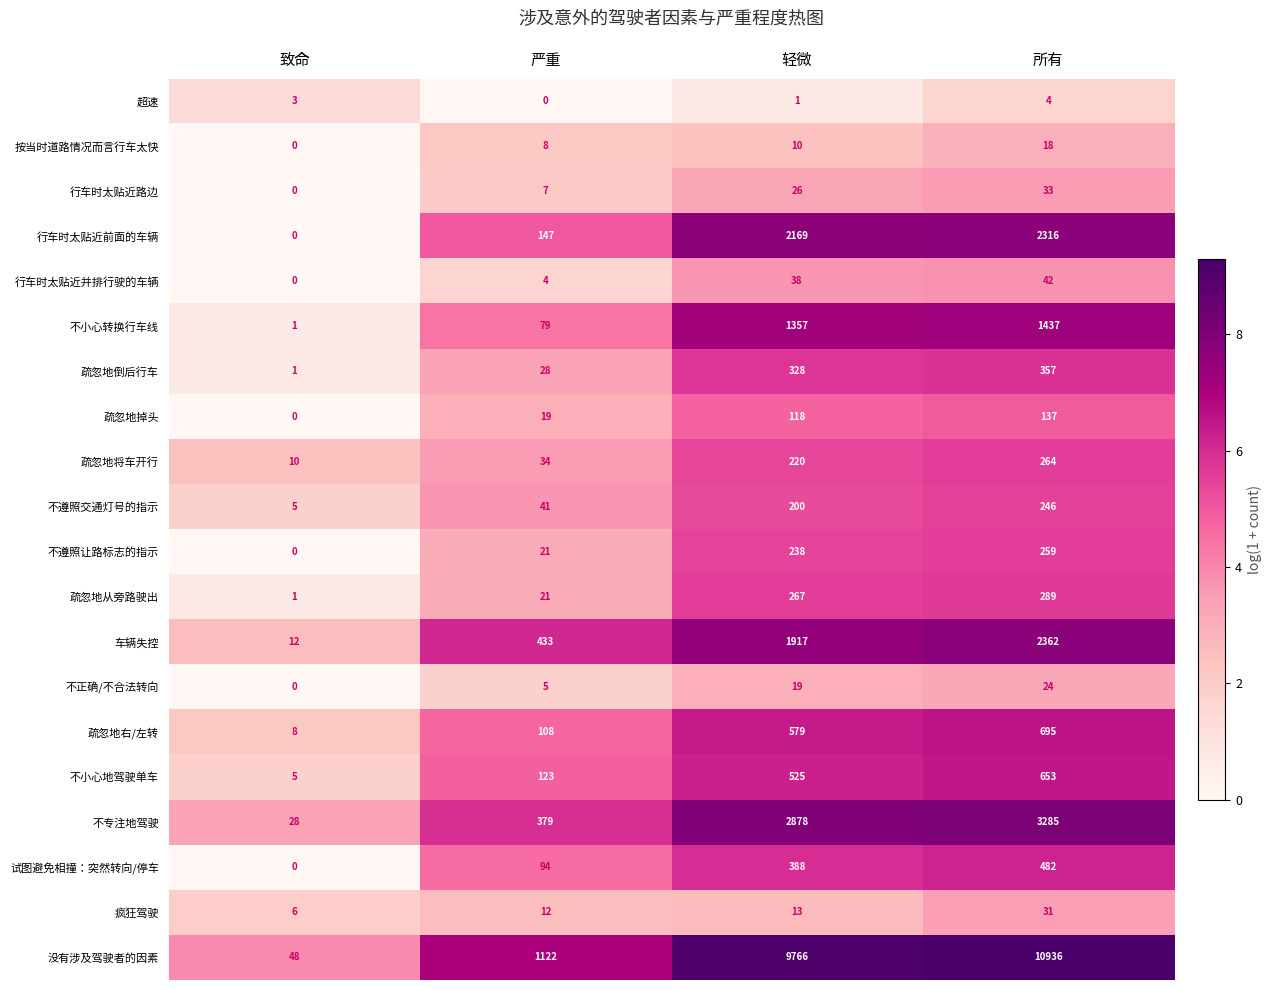

Rank the series by their maximum value, from lowest to highest.

超速, 按当时道路情况而言行车太快, 不正确/不合法转向, 疯狂驾驶, 行车时太贴近路边, 行车时太贴近并排行驶的车辆, 疏忽地掉头, 不遵照交通灯号的指示, 不遵照让路标志的指示, 疏忽地将车开行, 疏忽地从旁路驶出, 疏忽地倒后行车, 试图避免相撞：突然转向/停车, 不小心地驾驶单车, 疏忽地右/左转, 不小心转换行车线, 行车时太贴近前面的车辆, 车辆失控, 不专注地驾驶, 没有涉及驾驶者的因素